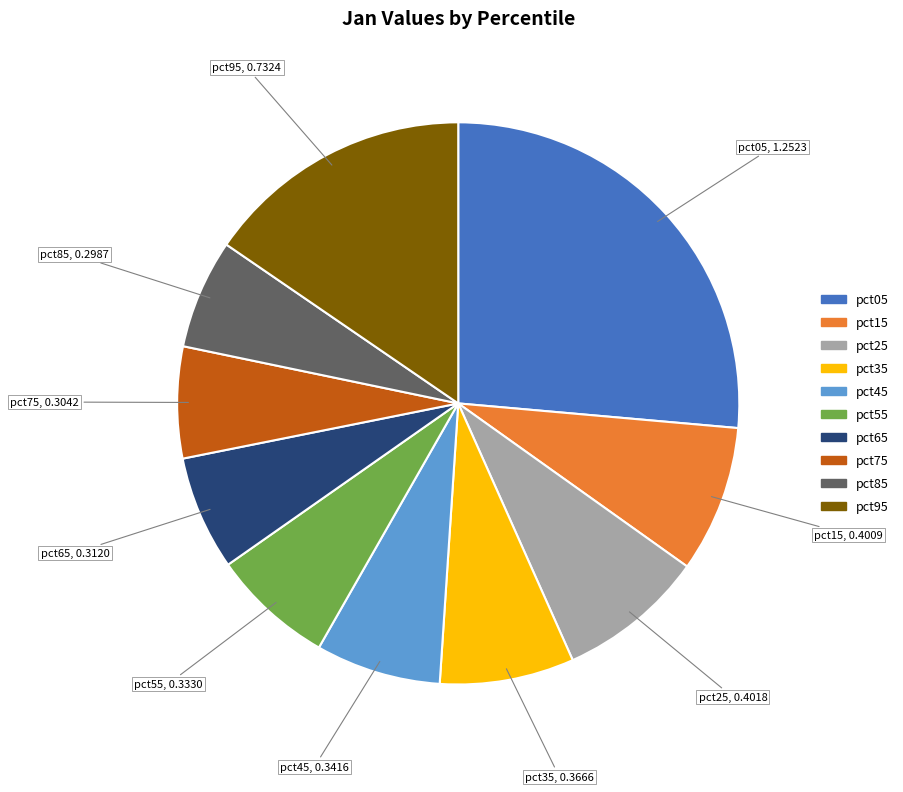

Is the sum of pct35 and pct25 greater than half?

No